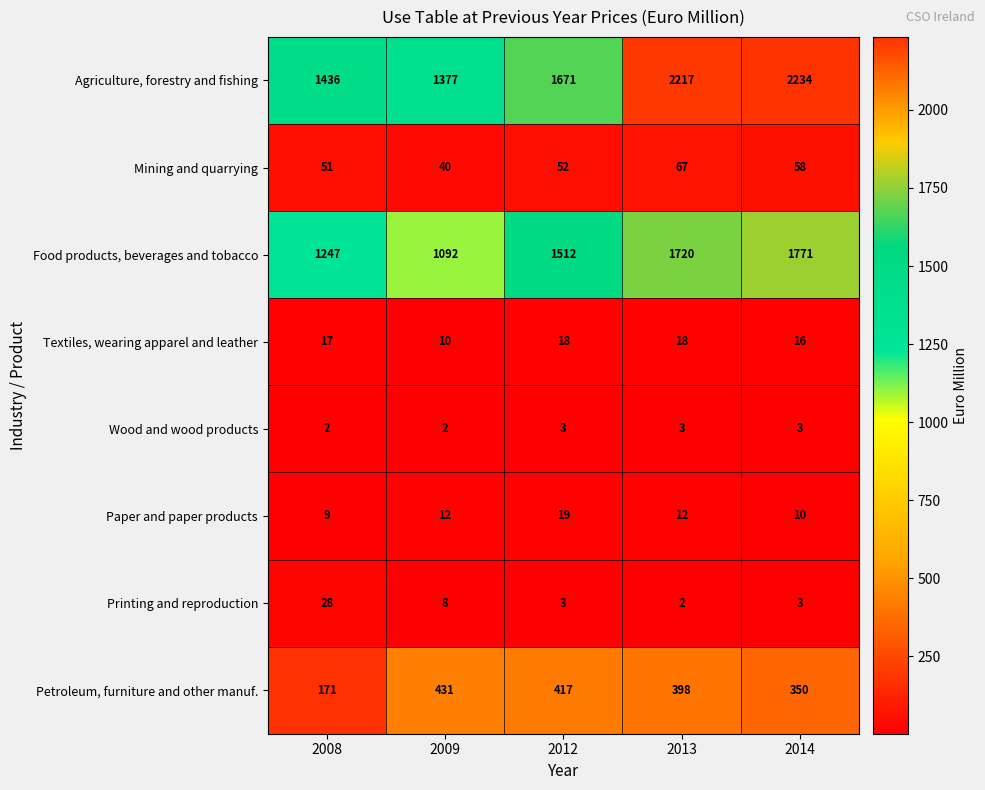

What is the highest value of the Food products, beverages and tobacco series?

1771